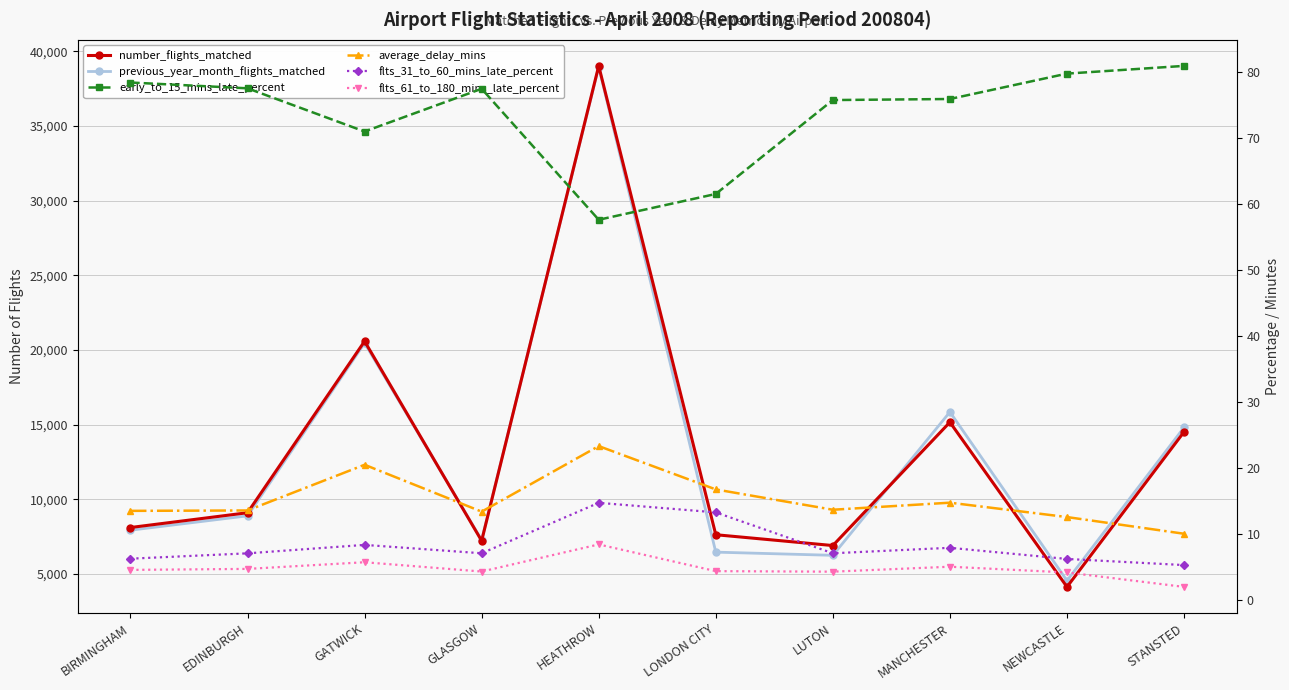

What is the label of the 8th point from the right?

GATWICK